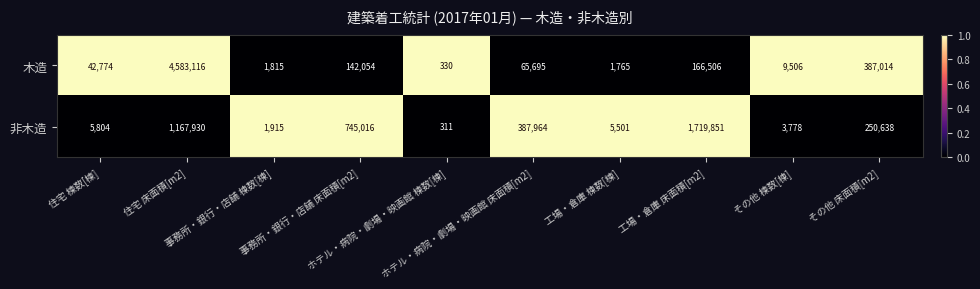

Which series has the largest total across all categories?

木造